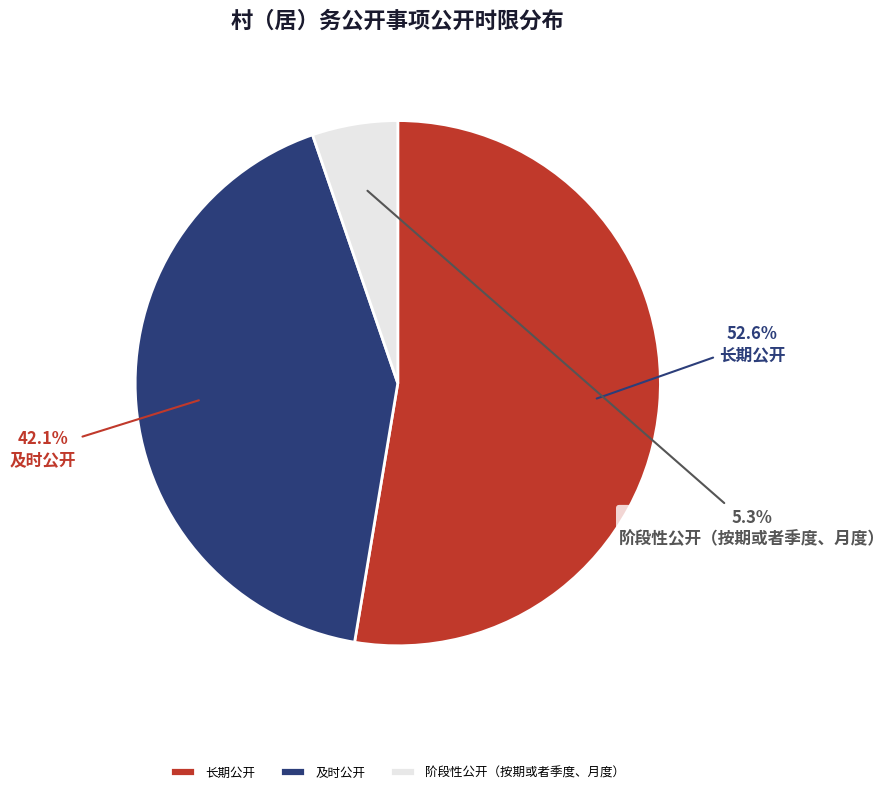

What is the ratio of the value at 阶段性公开（按期或者季度、月度） to the value at 长期公开?

0.1